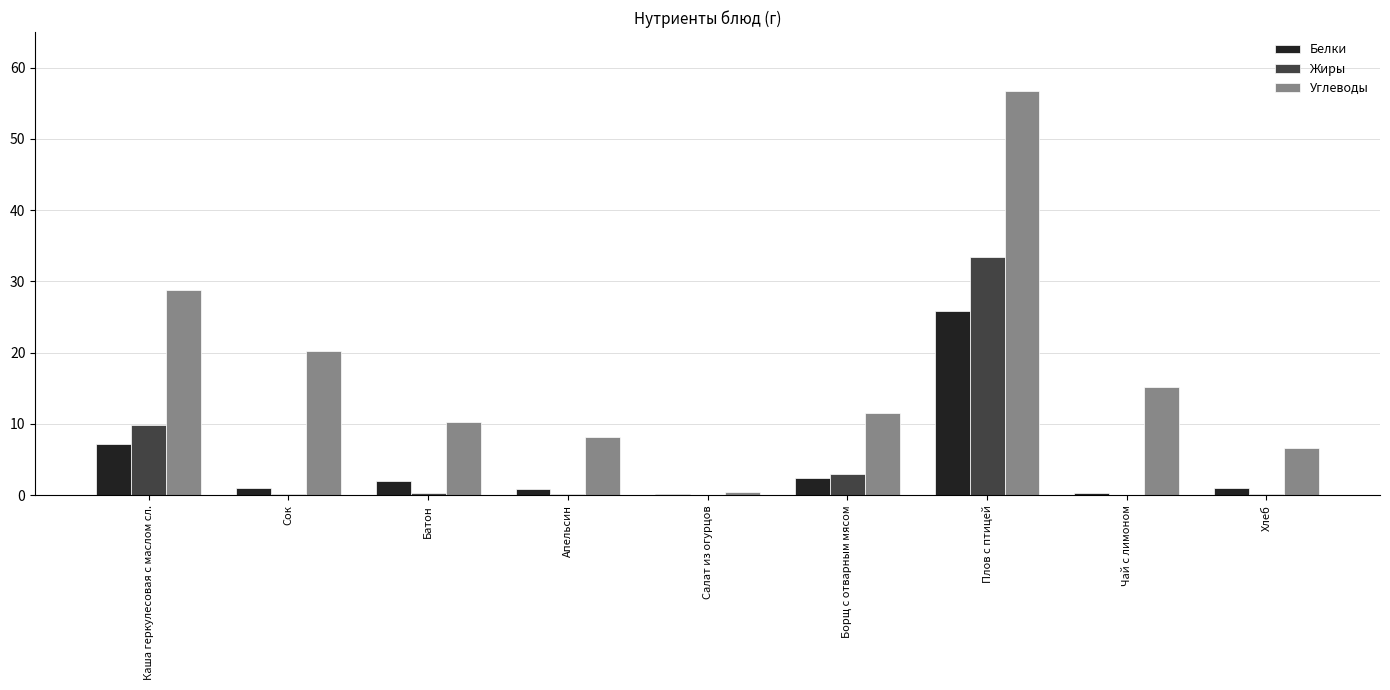

At which category is the sum across all series the highest?

Плов с птицей